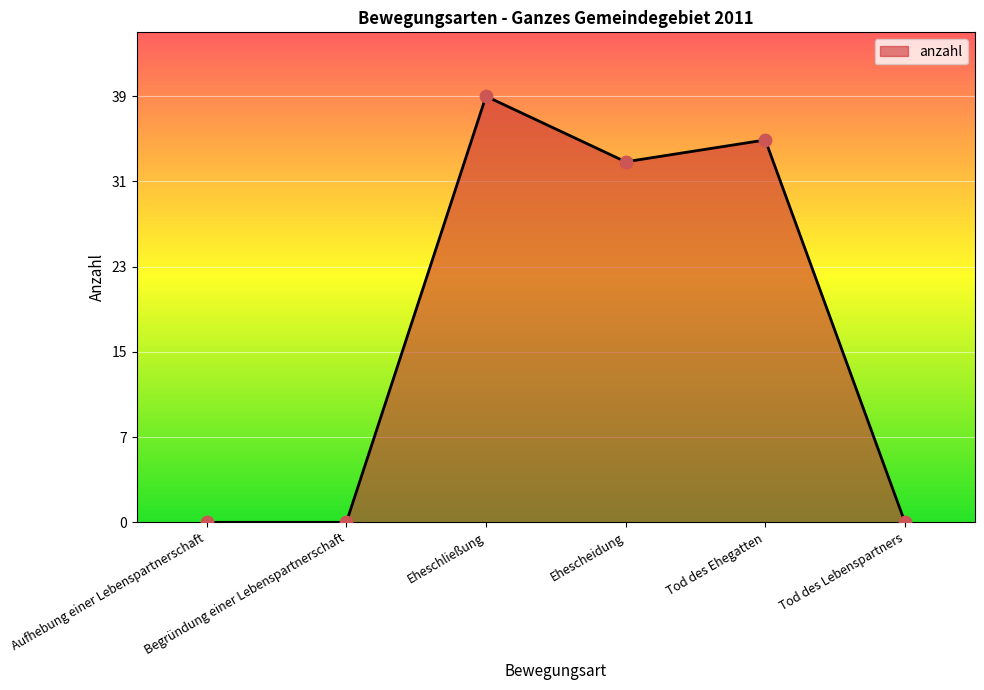

Does the chart have visible grid lines?

Yes